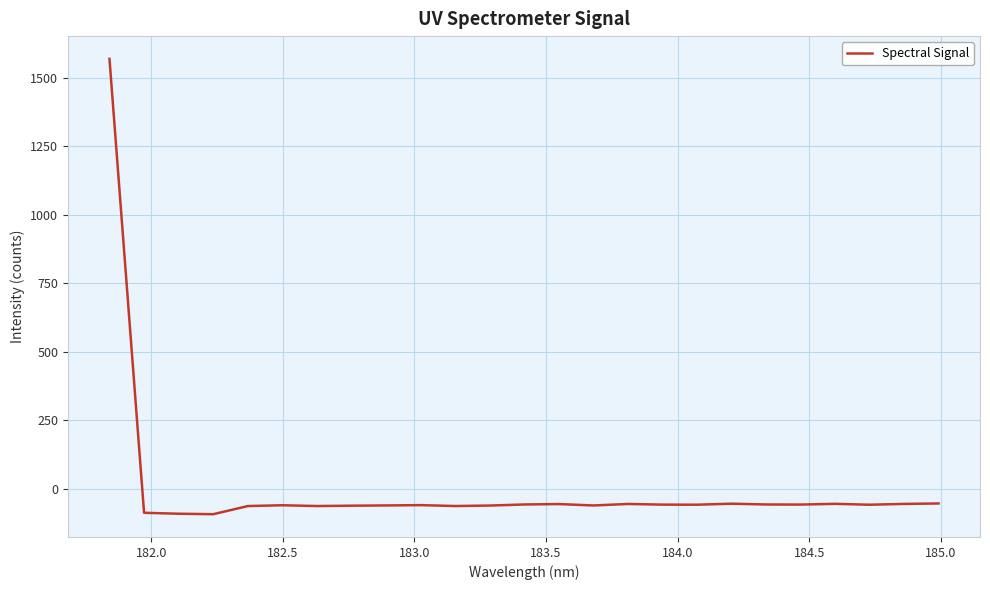

What is the greatest value displayed?

1568.9